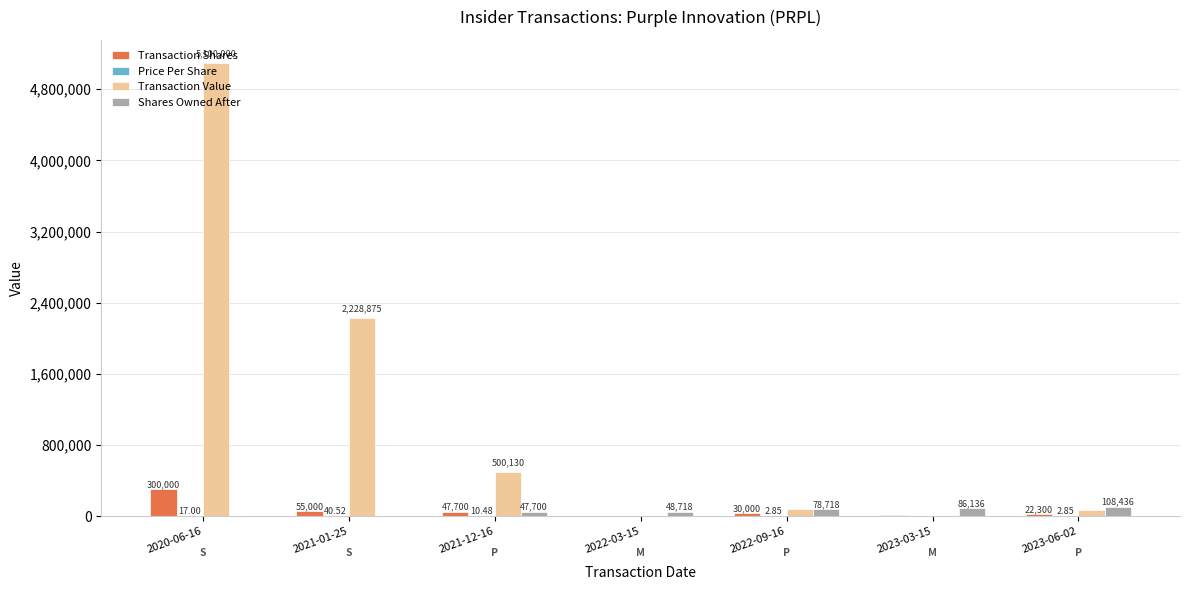

Between 2020-06-16 and 2023-06-02, which series saw the biggest shift?

Transaction Value